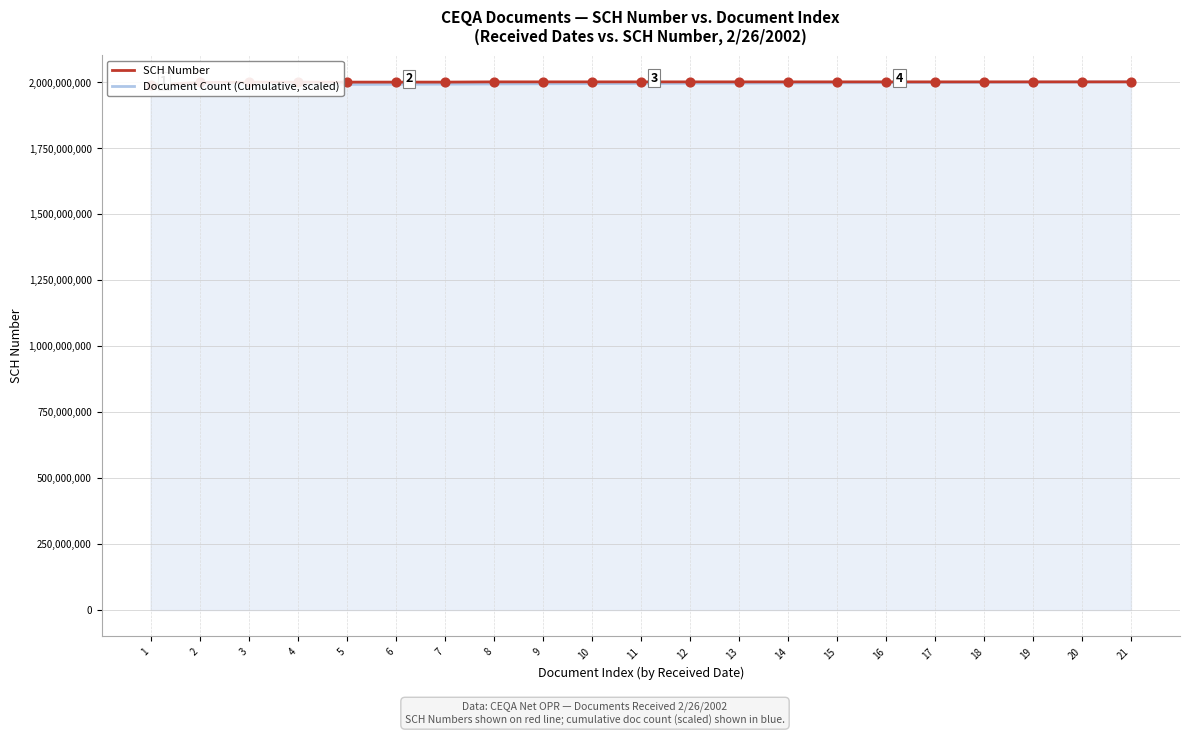

At which category is the sum across all series the highest?

21